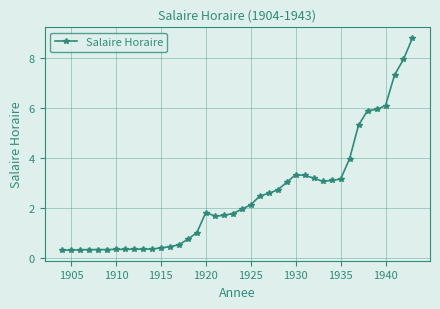

What is the sum of all values?

98.9